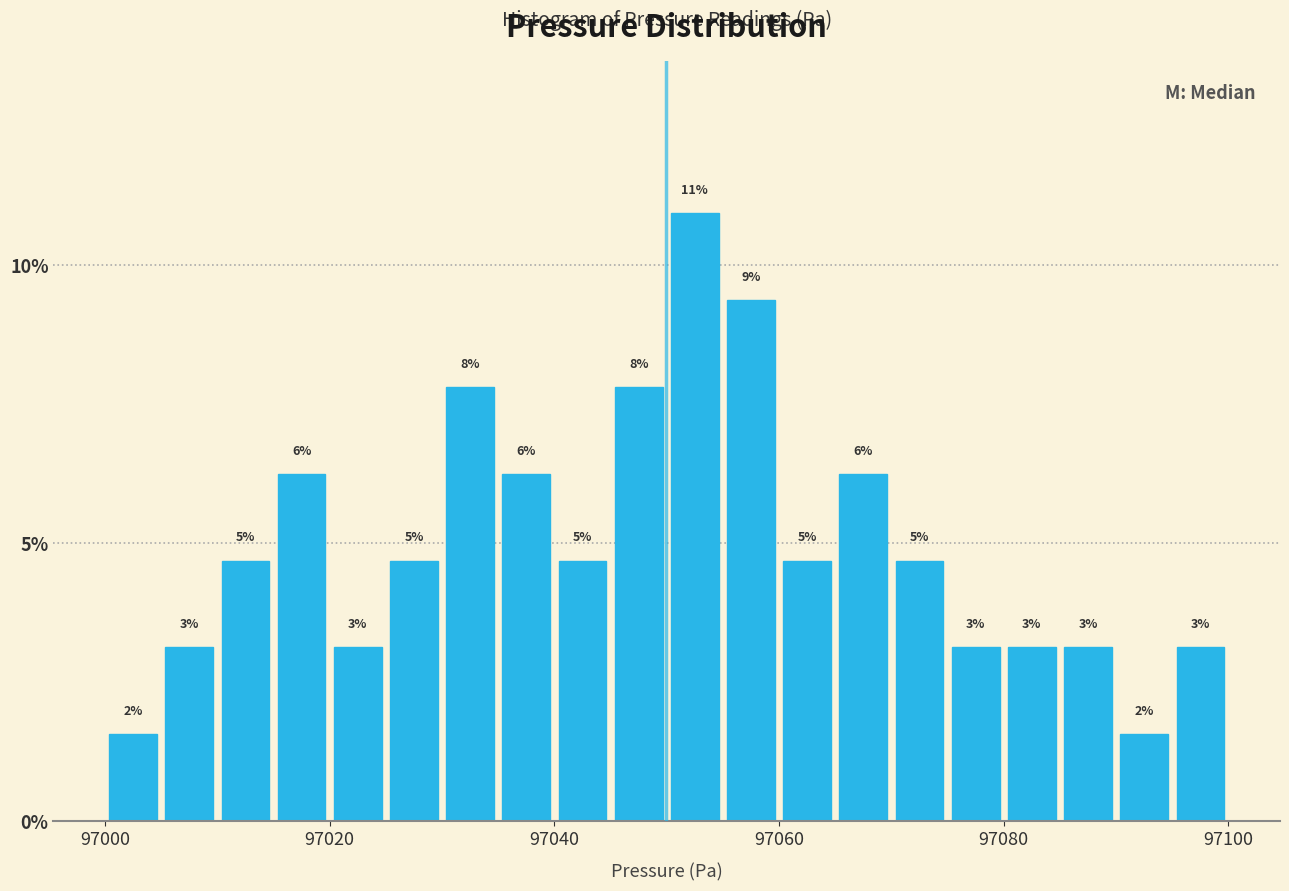

Around what value on the x-axis is the tallest bar? Give the approximate position of its centre, as read against the axis.

97052